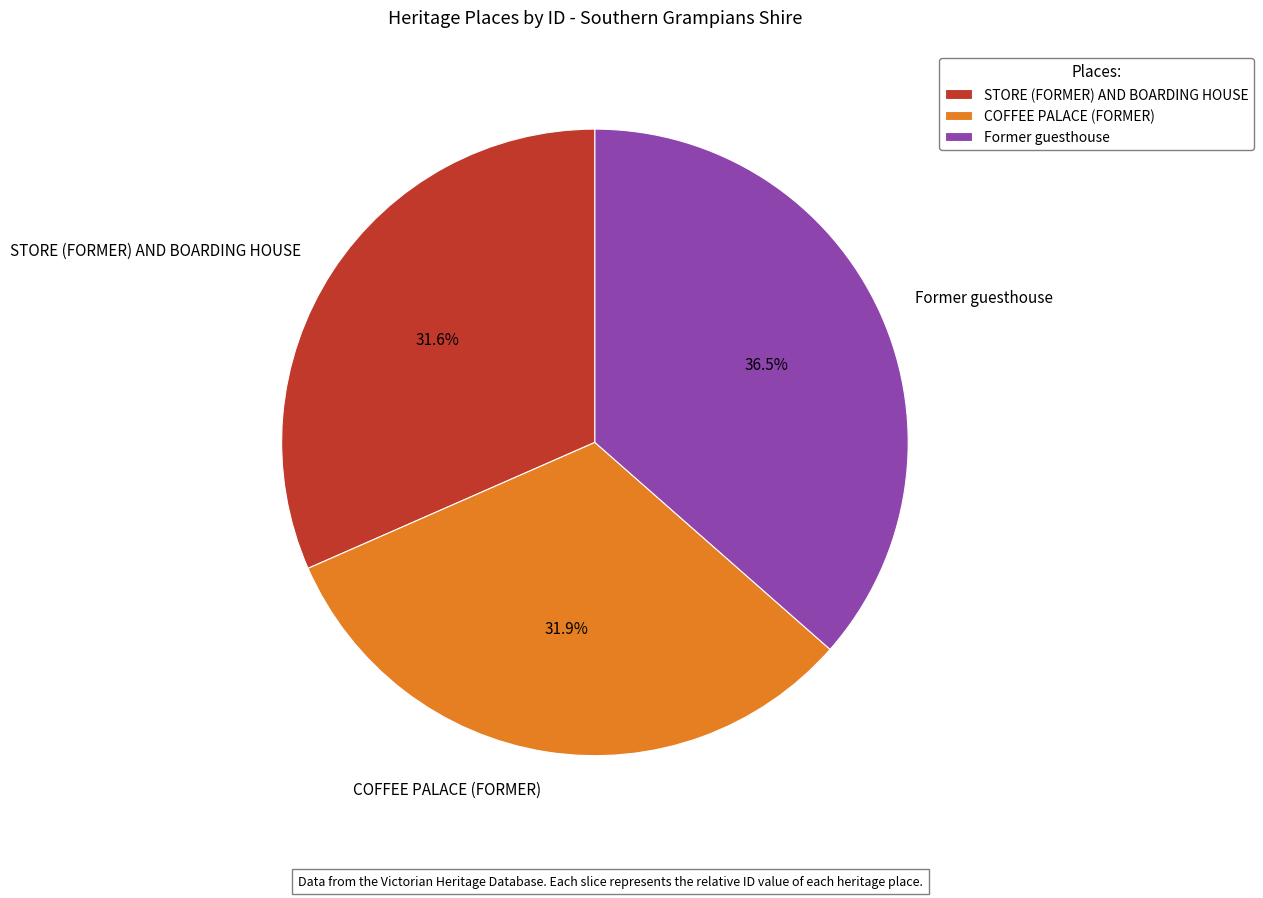

Is the sum of COFFEE PALACE (FORMER) and STORE (FORMER) AND BOARDING HOUSE greater than half?

Yes